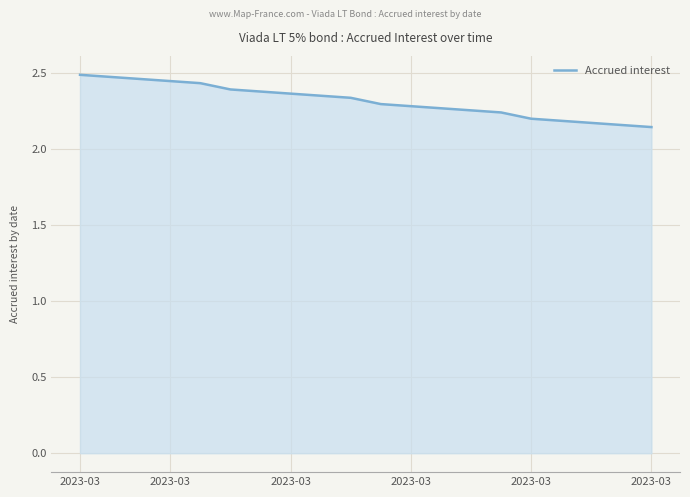

What is the difference between the maximum and minimum values?

0.3